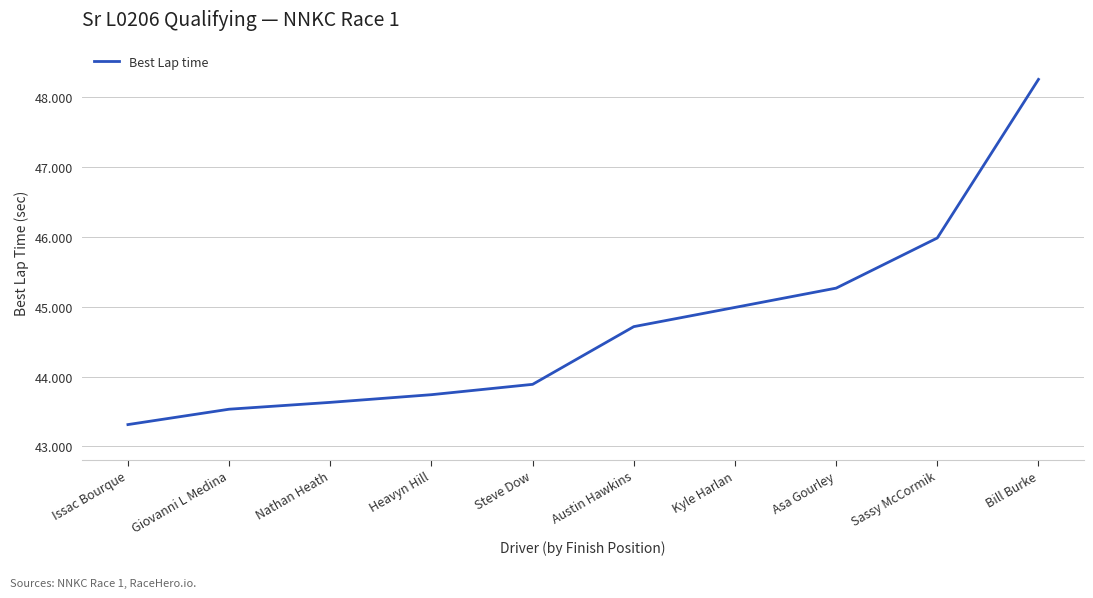

Where does the data first go above 44?

Austin Hawkins